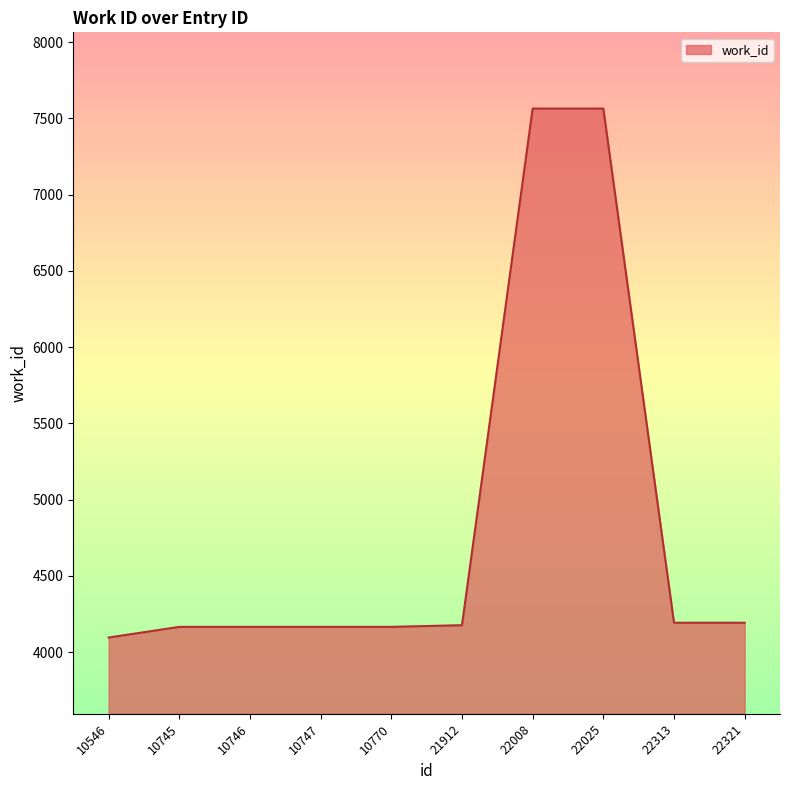

What is the difference between the maximum and minimum values?

3469